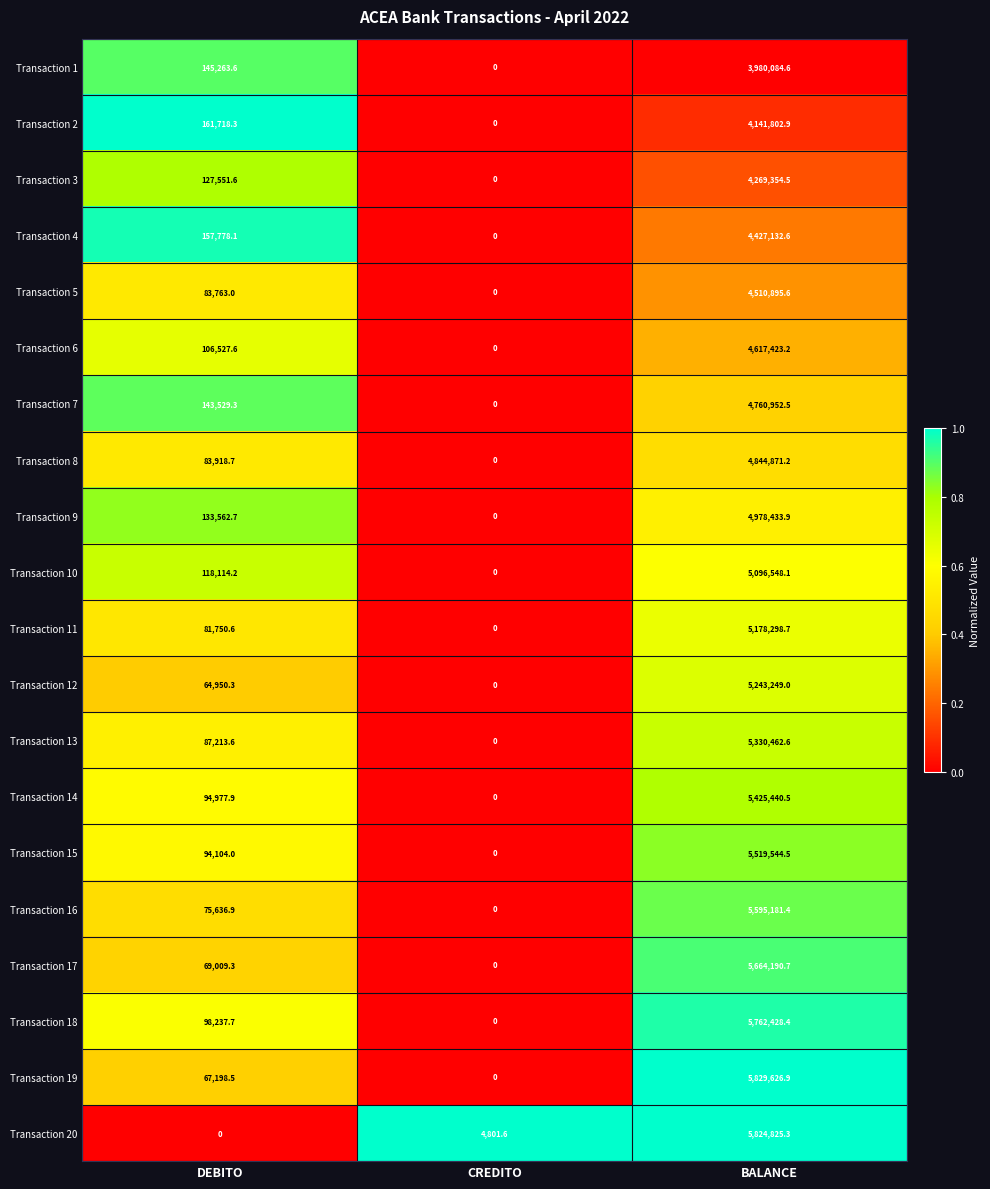

Which series has the widest spread of values?

Transaction 19